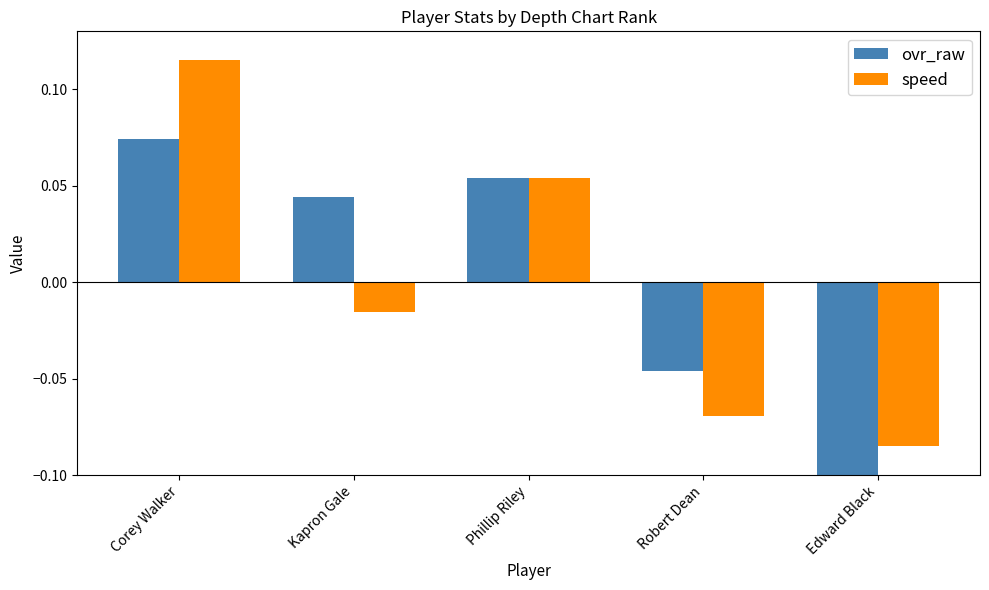

At Edward Black, list the series in order from largest to smallest.

speed, ovr_raw